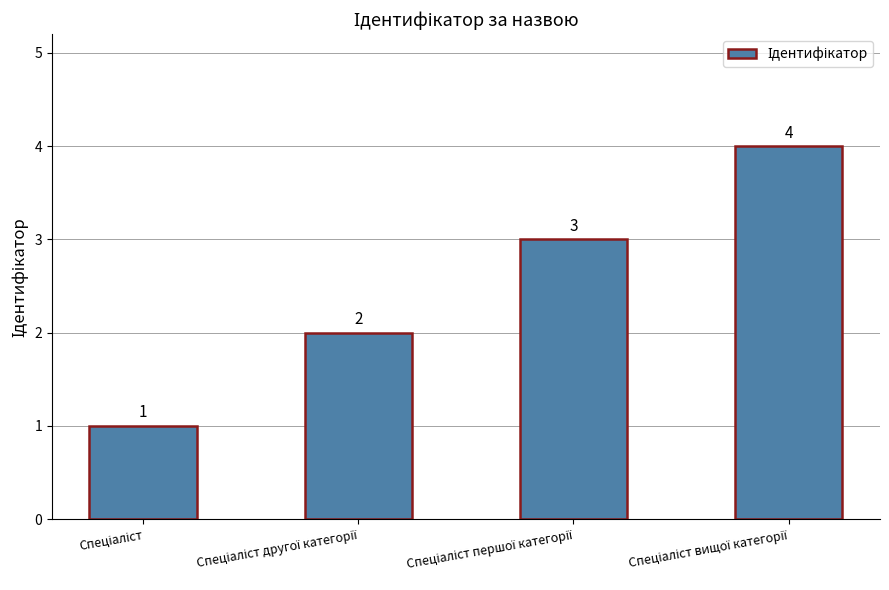

What is the maximum value shown in the chart?

4